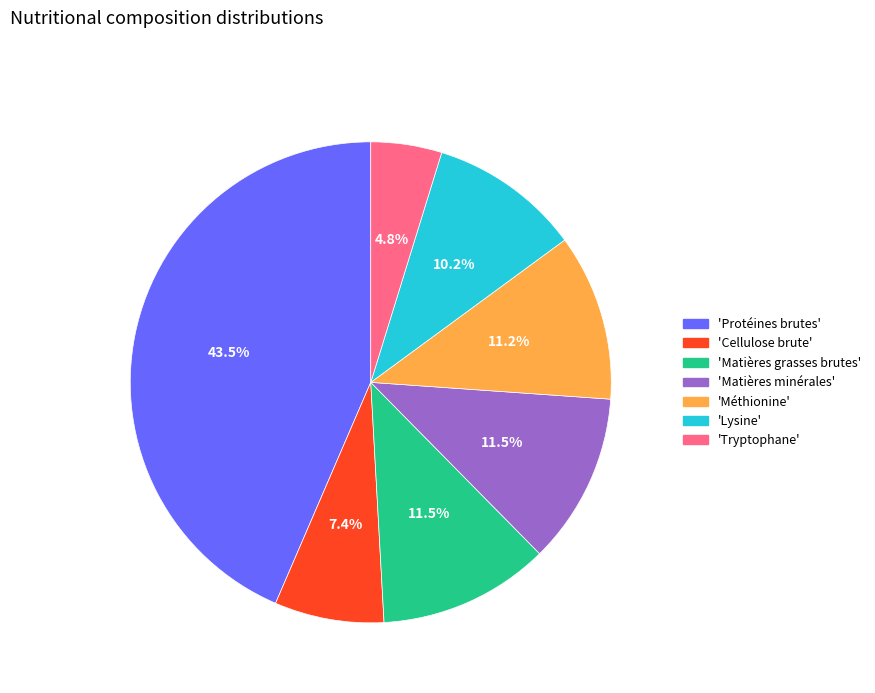

Is there a majority slice in this chart?

No